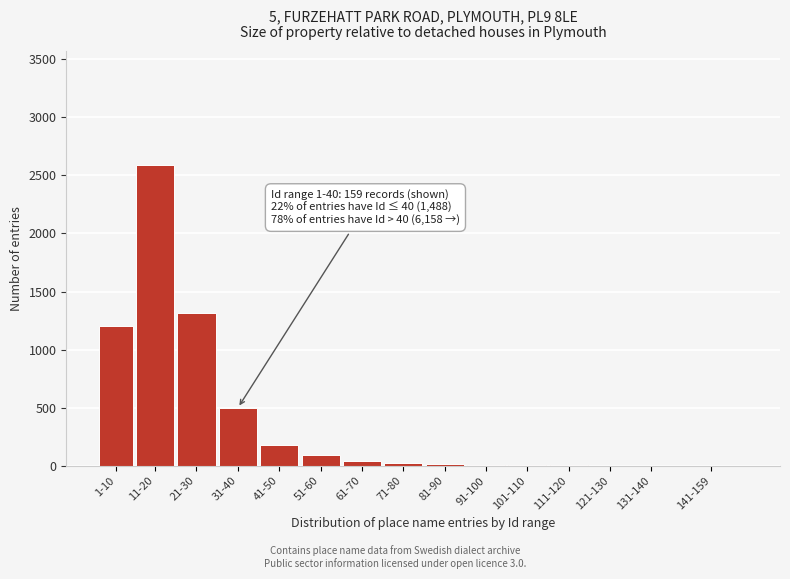

Is it true that the value at 11-20 is 2587?

True